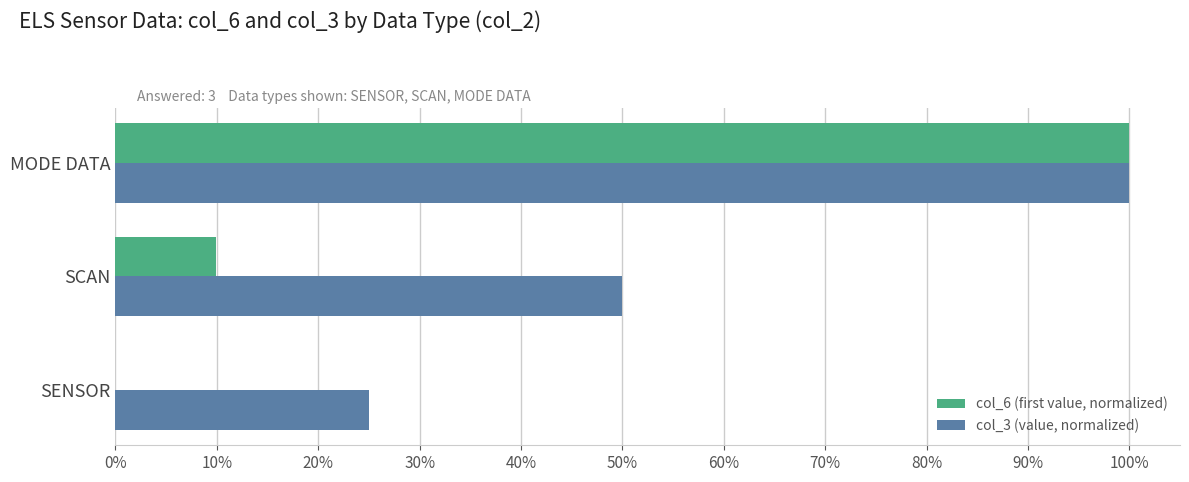

At which category is the sum across all series the highest?

MODE DATA